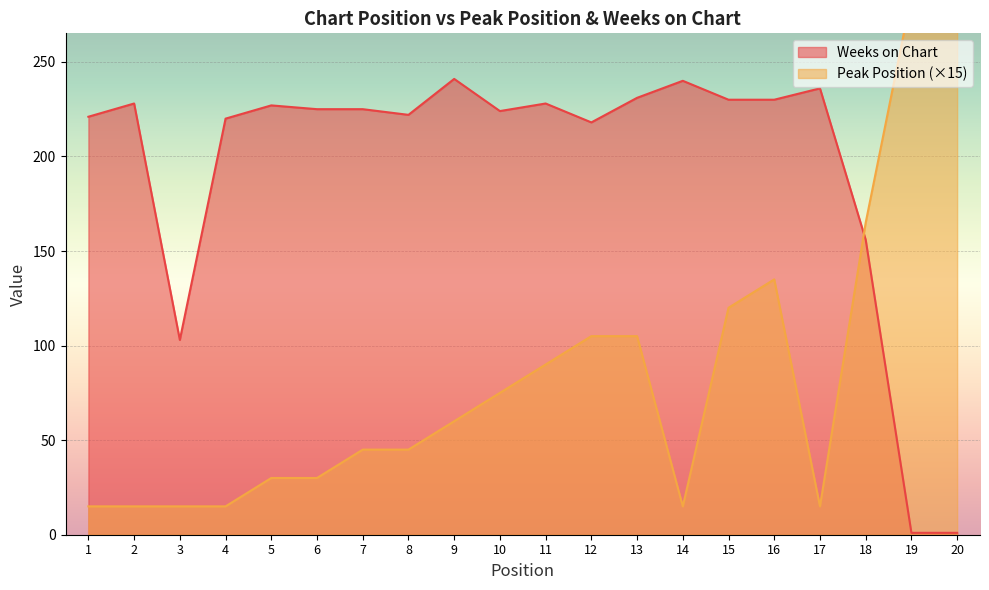

Rank the series by their average value, from lowest to highest.

Peak Position, Weeks on Chart